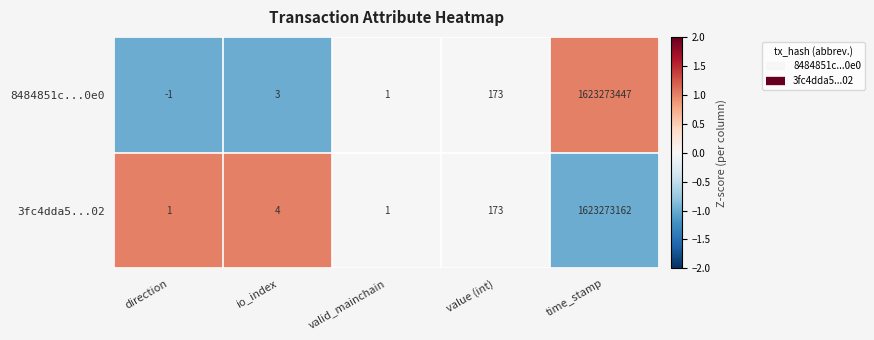

Which series has the largest range (max minus min)?

8484851c...0e0